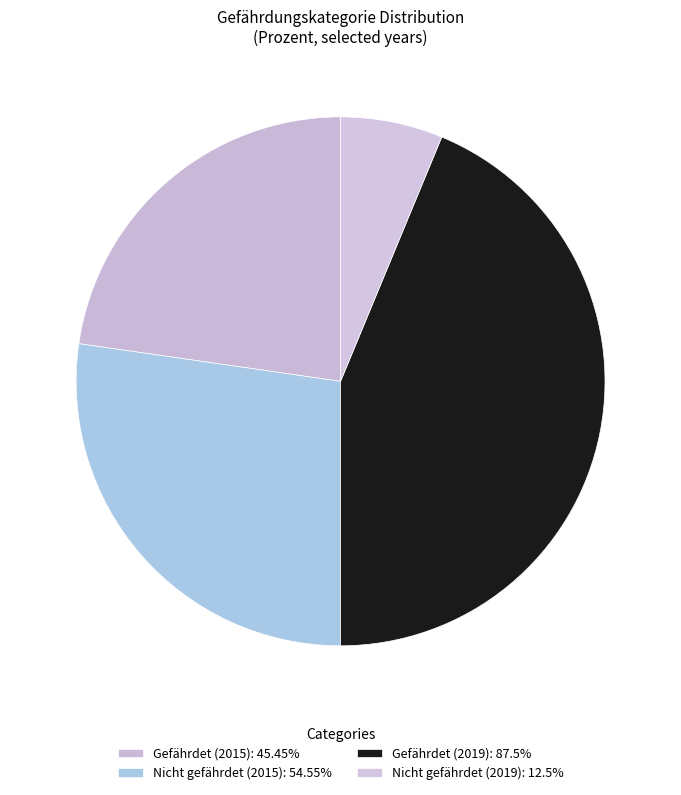

True or false: Nicht gefährdet (2019) accounts for 6% of the total.

True